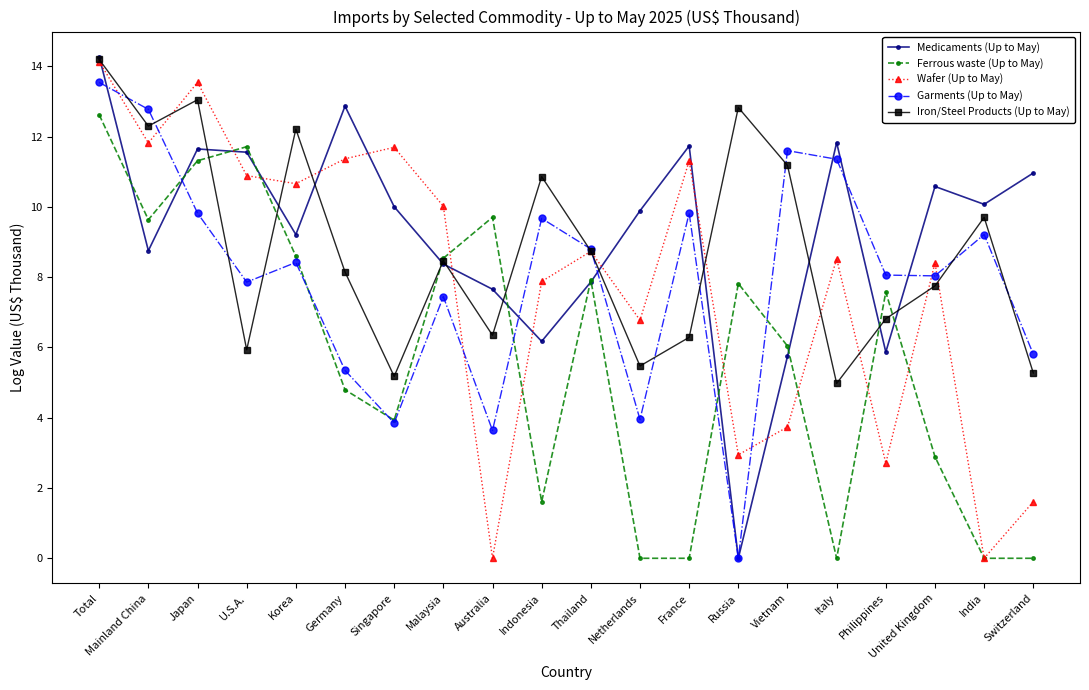

What is the difference between the maximum and minimum values in the Ferrous waste (Up to May) series?

12.6